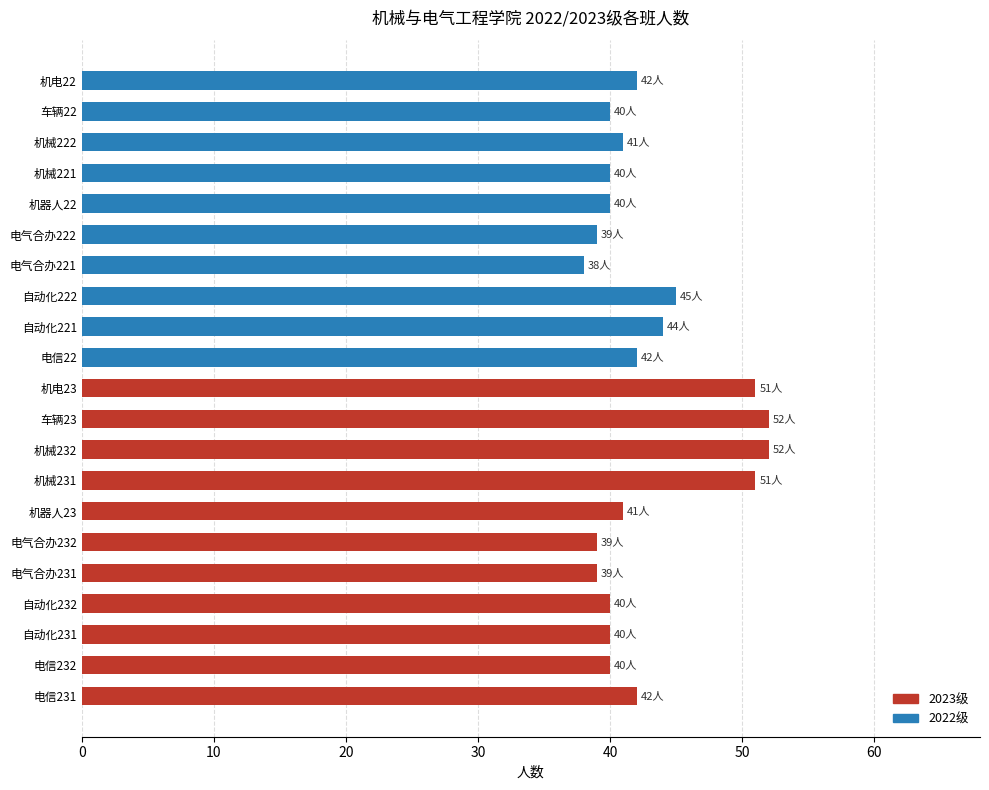

What is the maximum value shown in the chart?

52